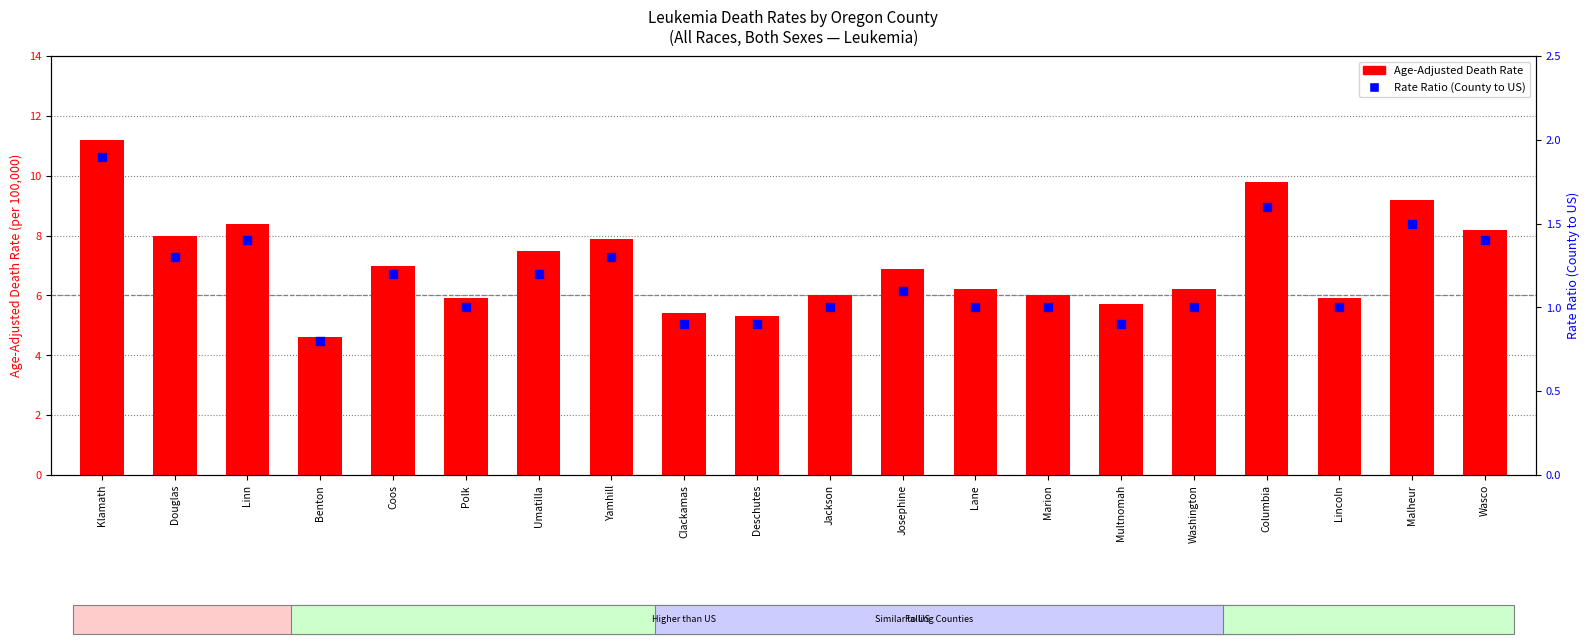

Which series has the largest total across all categories?

Age-Adjusted Death Rate